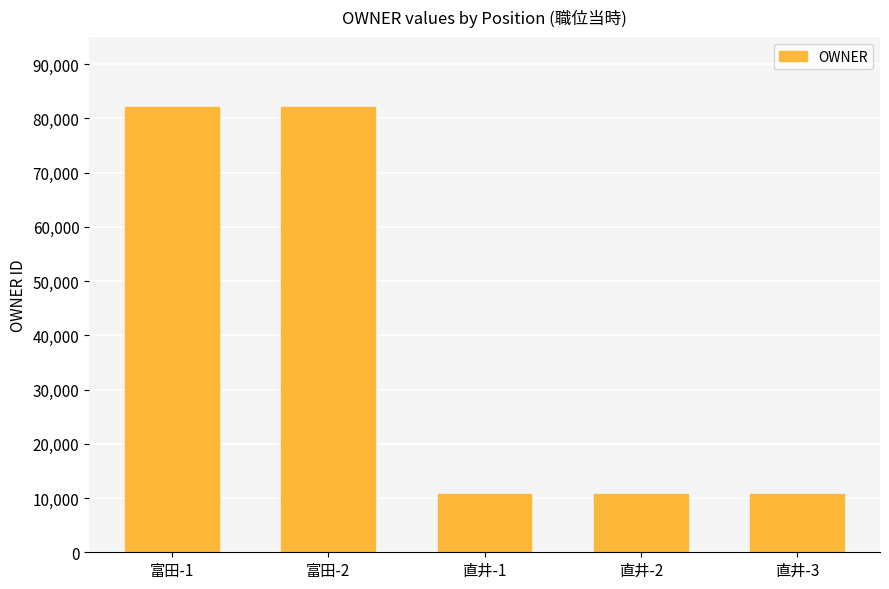

What is the change in value from 富田-2 to 直井-3?

-71418